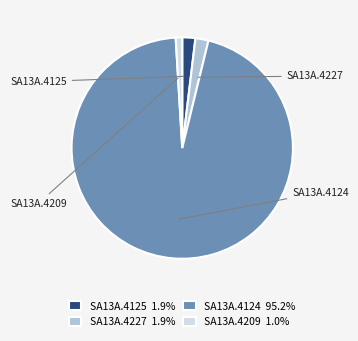

The SA13A.4124 slice represents 99% of the pie. True or false?

False